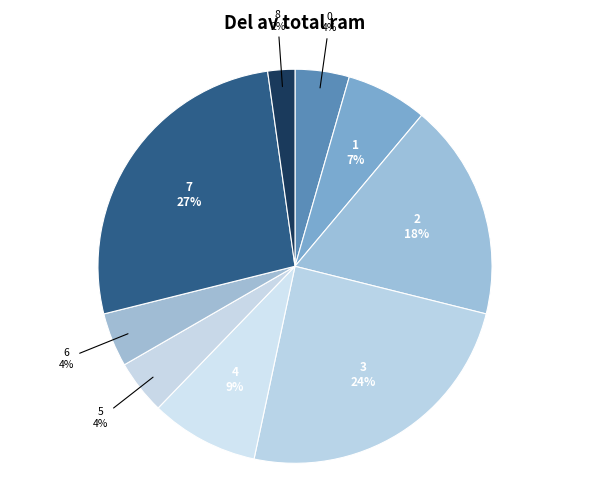

Count the number of slices in the pie.

9